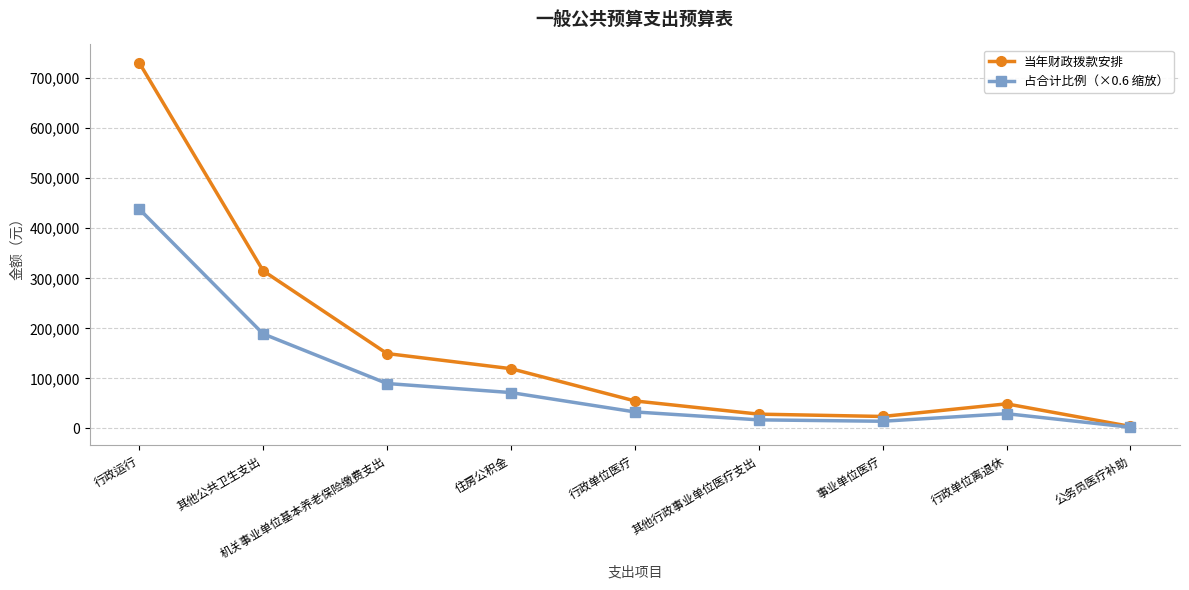

Where is 当年财政拨款安排 nearest to the value 367433?

其他公共卫生支出